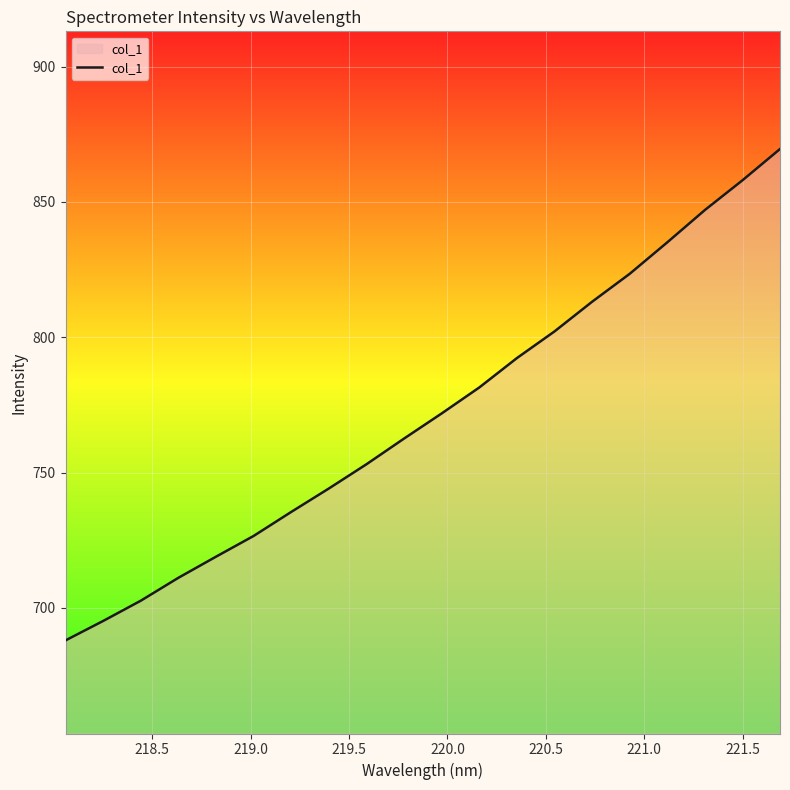

What is the difference between the maximum and minimum values?

181.5